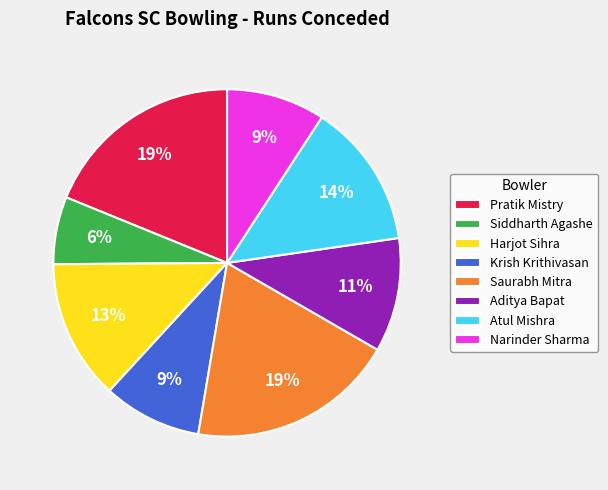

Between Aditya Bapat and Atul Mishra, which is larger?

Atul Mishra